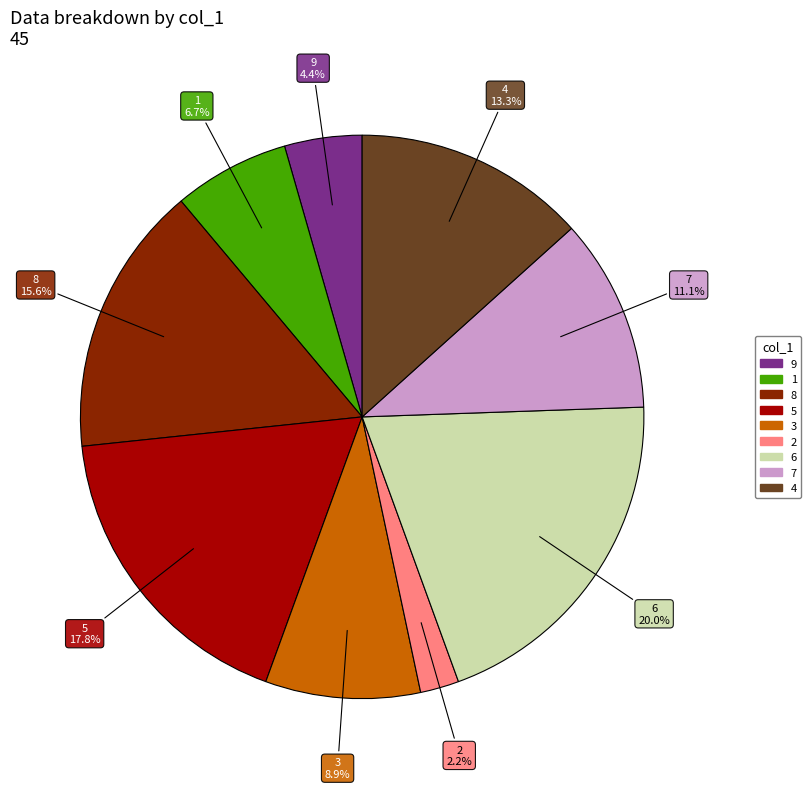

What percentage is the 2 slice, to the nearest percent?

2%